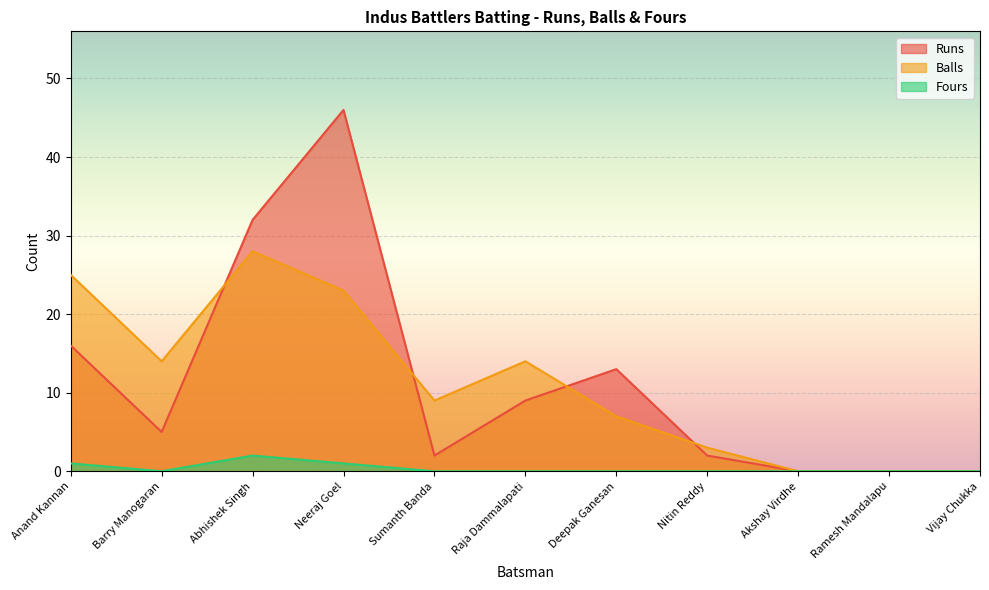

Is it true that Balls equals 38 at Anand Kannan?

False